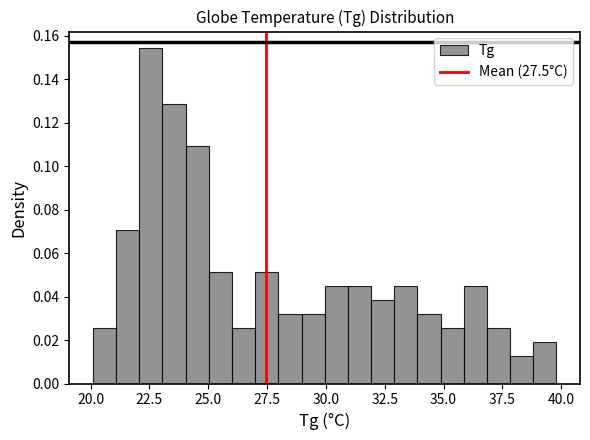

Around what value on the x-axis is the tallest bar? Give the approximate position of its centre, as read against the axis.

22.5